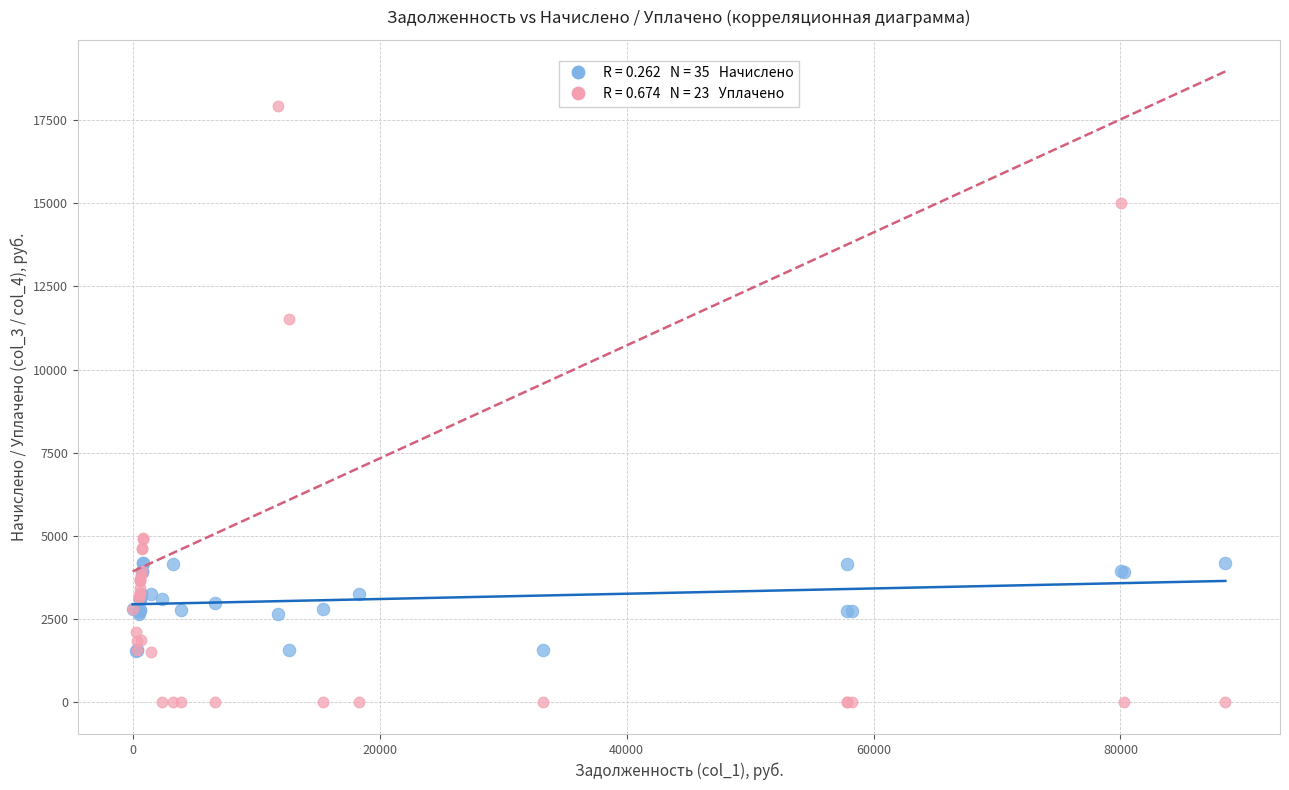

Across all series, what Y value is closest to 8959?

11527.8